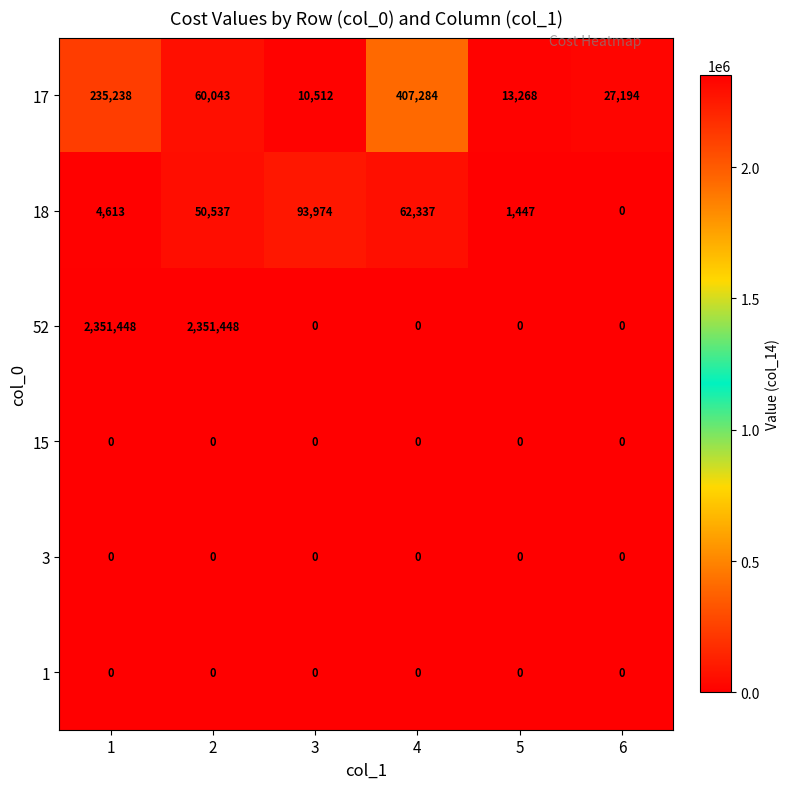

Which series has the widest spread of values?

52